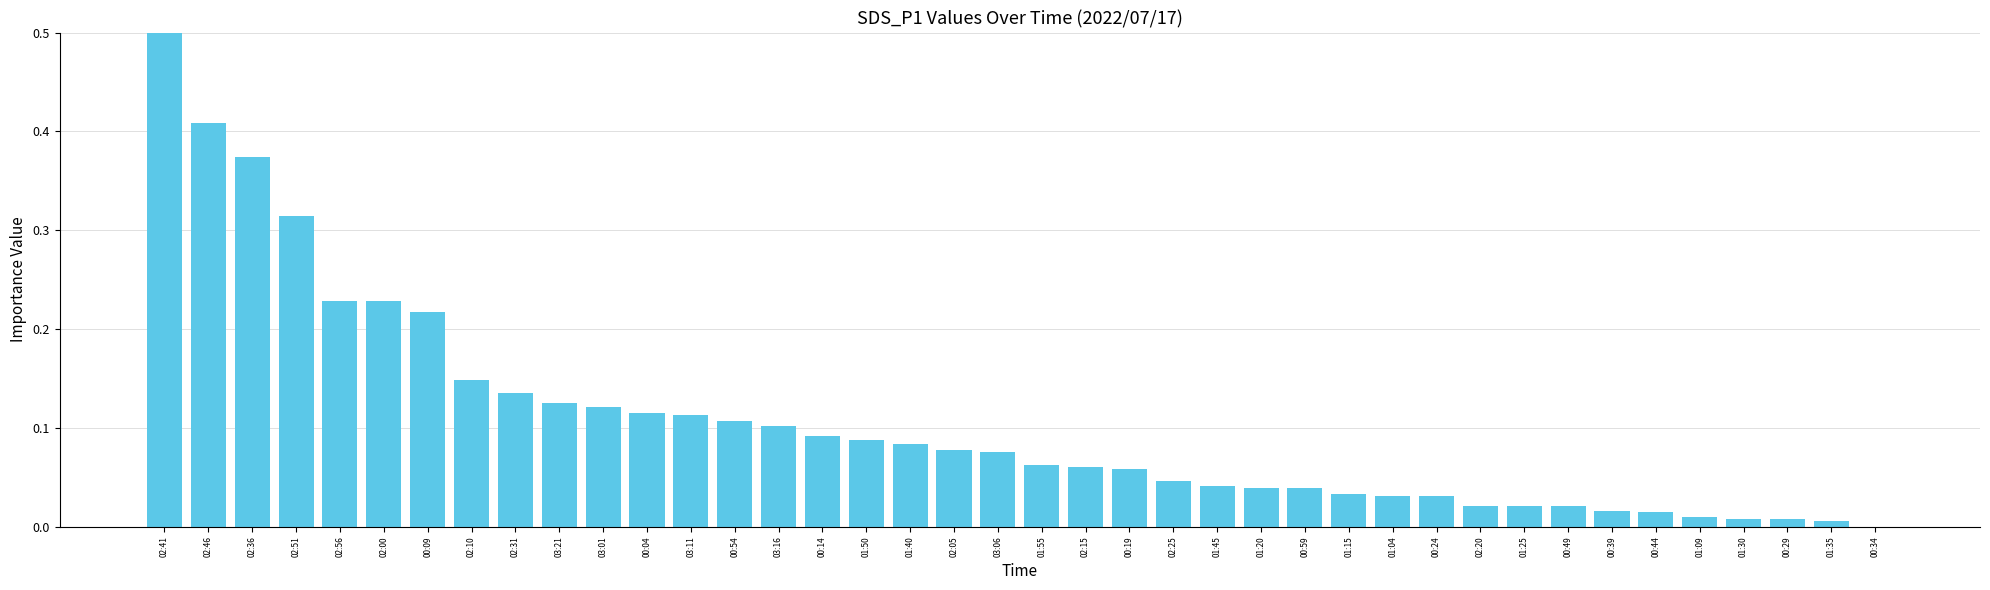

What is the change in value from 00:04 to 01:20?

-0.1